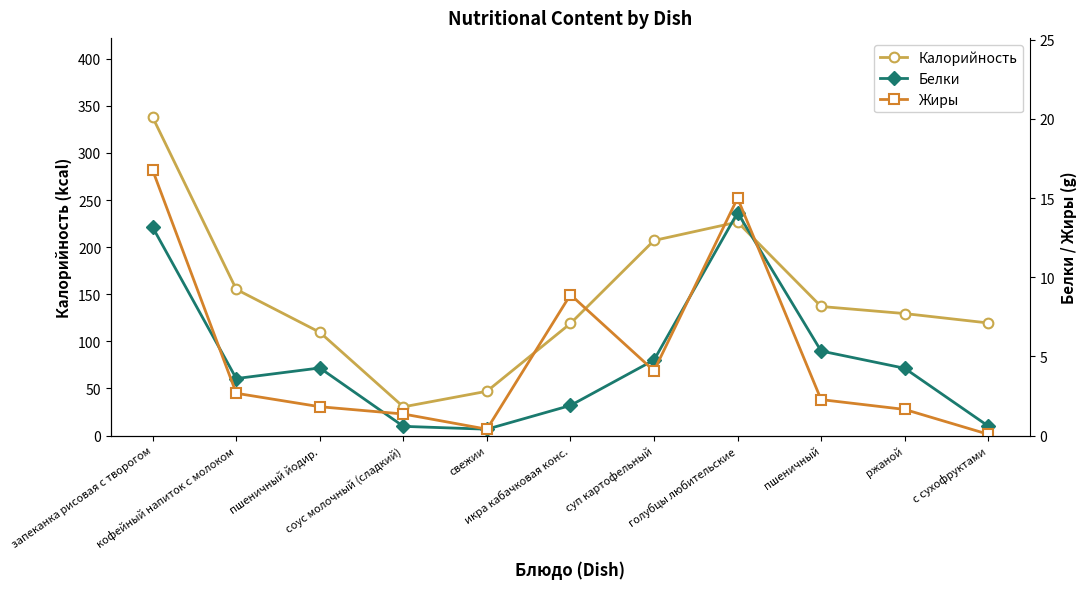

Which category has the lowest value in the Жиры series?

с сухофруктами